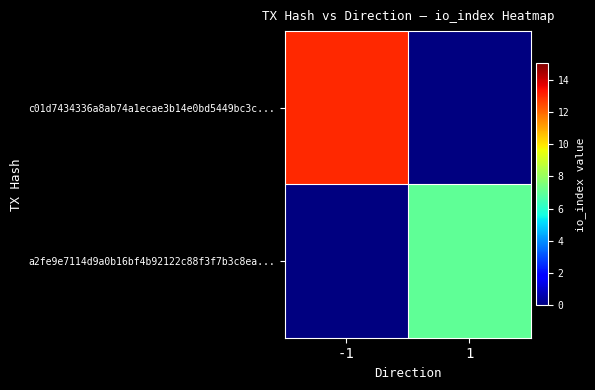

At how many categories does at least one series exceed 9?

1